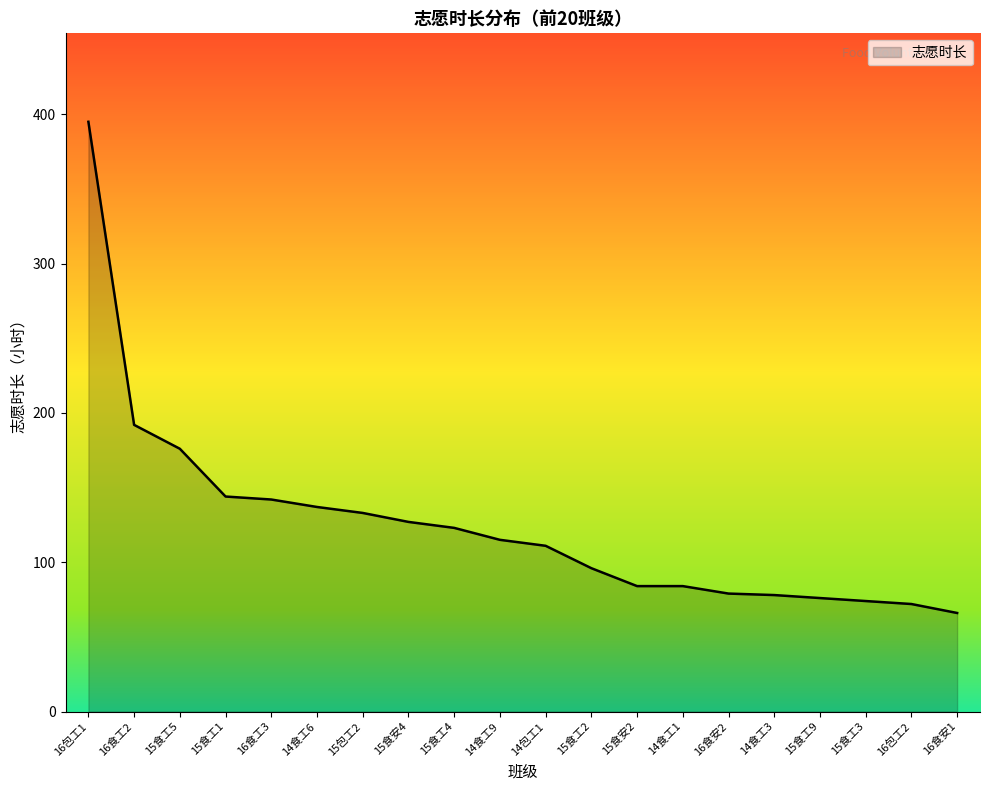

Is it true that the value at 14食工3 is 78?

True